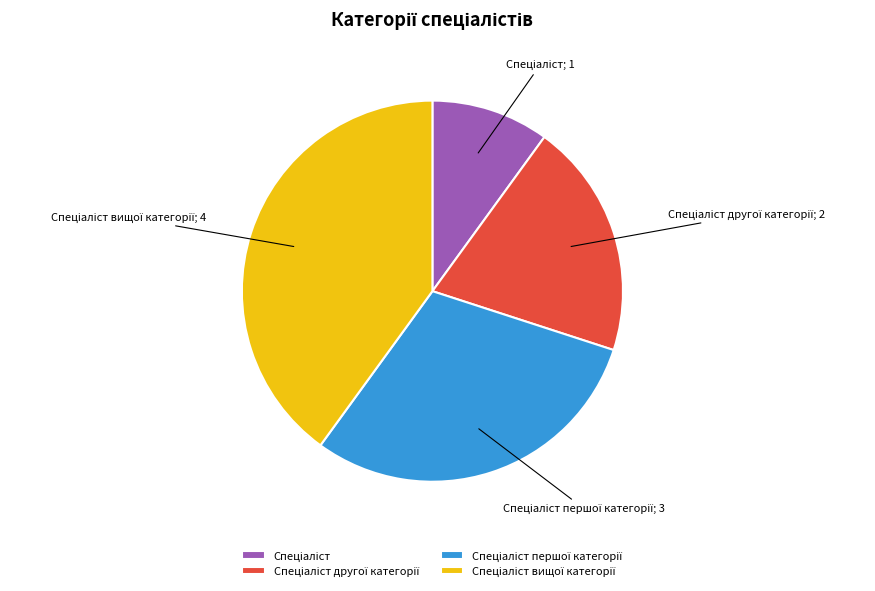

Count the number of slices in the pie.

4